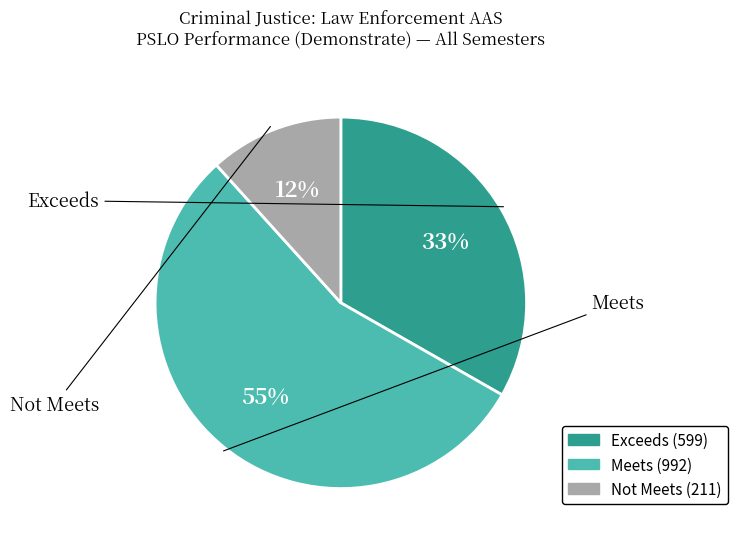

Is there a majority slice in this chart?

Yes